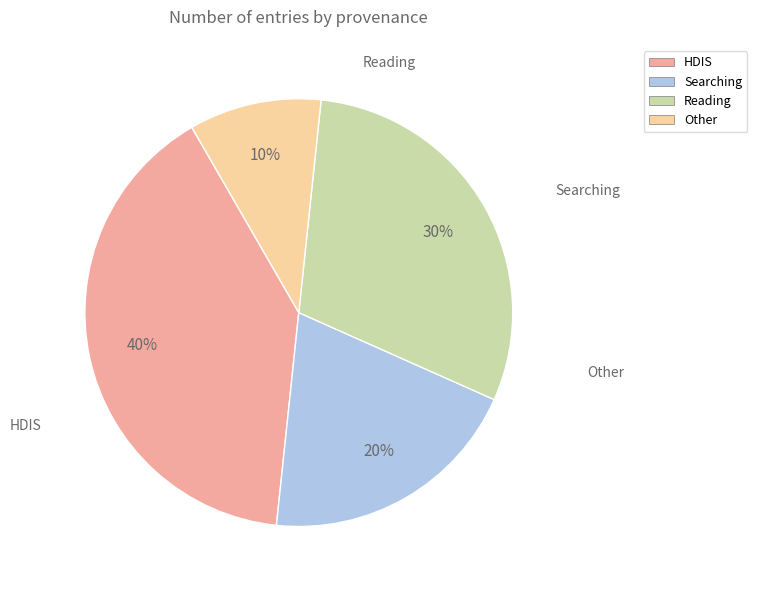

Which slice is the smallest?

Other